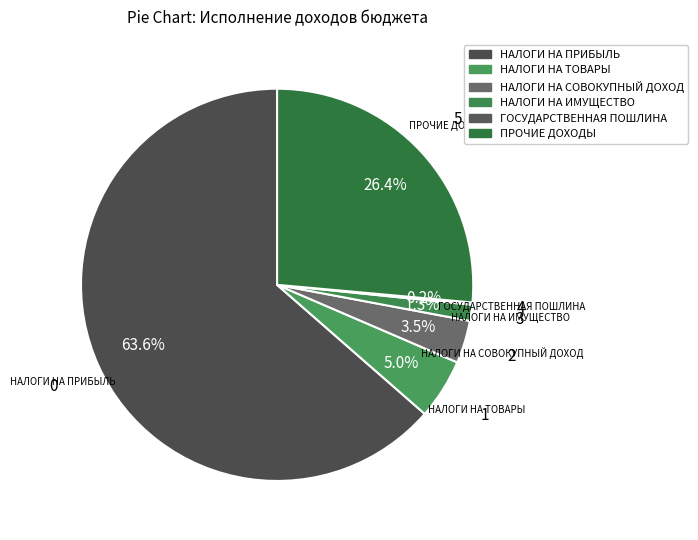

What is the total percentage of НАЛОГИ НА ПРИБЫЛЬ and ГОСУДАРСТВЕННАЯ ПОШЛИНА?

63.8%